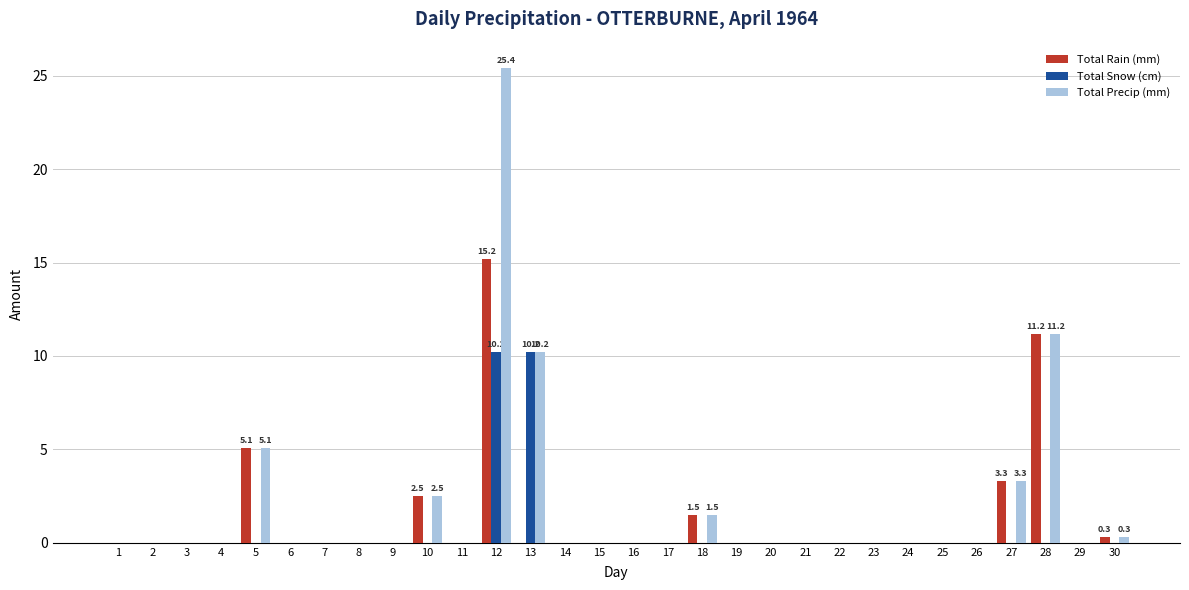

How many categories are shown in the chart?

30